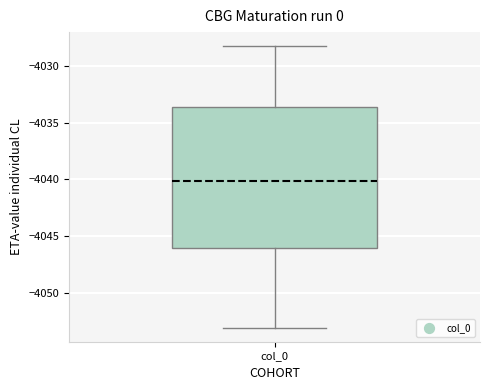

Transcribe this box plot: give where the median line is, the range the box spans, and where the two whiskers end, as read against the y-axis. The values are not printed on the chart, so give them approximately, as read against the axis.

median -4040.0, box -4046.0 to -4033.5, whiskers -4053.0 to -4028.5